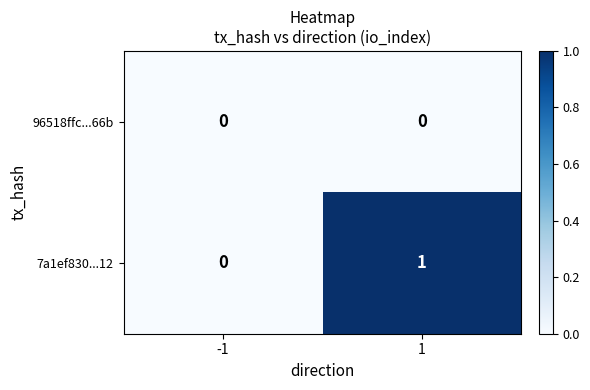

Reading right to left, transcribe all the data shown in this chart.

96518ffc...66b: 0	0
7a1ef830...12: 1	0